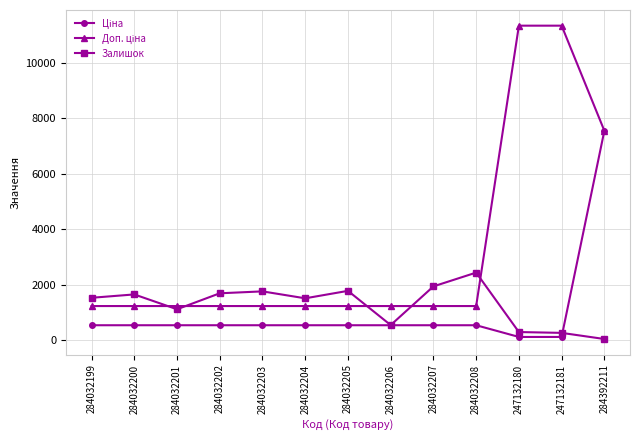

What is the total value across all series at 284032201?

2873.6